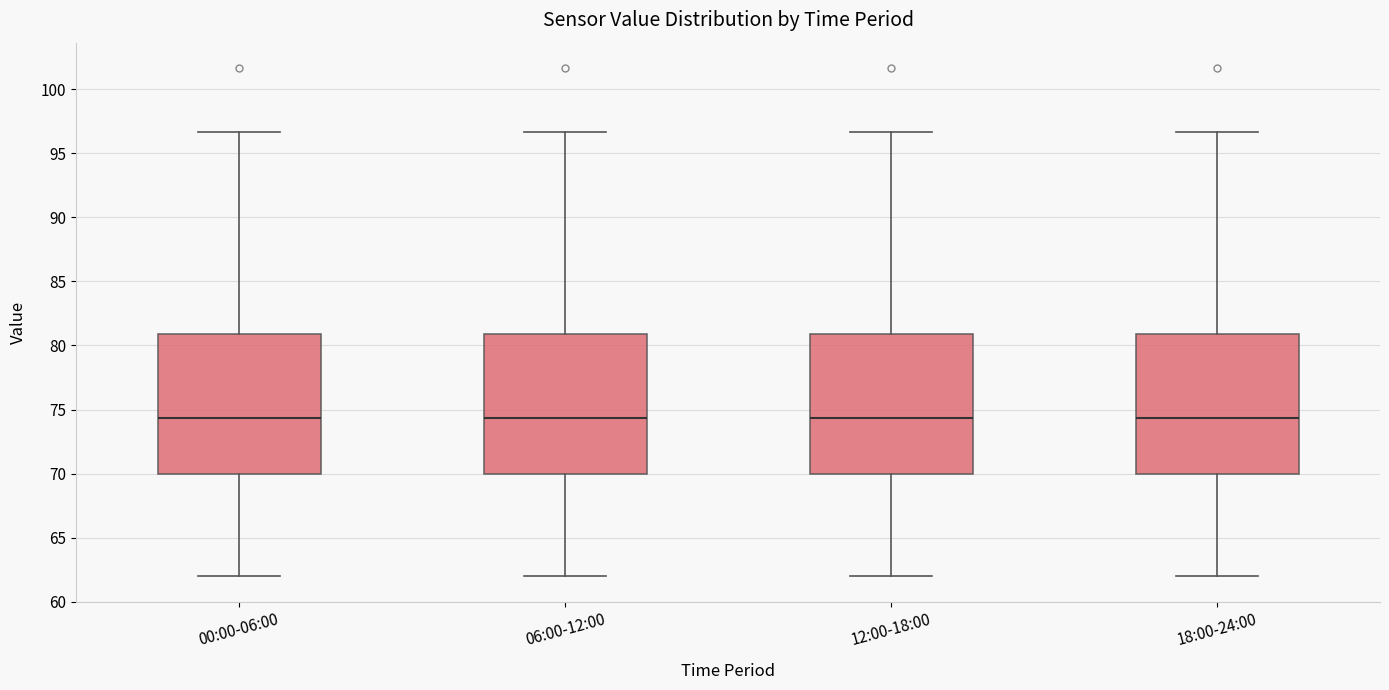

Reading left to right, transcribe this box plot: for each box, give where its median line is, the range the box spans, and where its two whiskers end, as read against the y-axis. The values are not printed on the chart, so give them approximately, as read against the axis.

00:00-06:00: median 74.5, box 70.0 to 81.0, whiskers 62.0 to 96.5
06:00-12:00: median 74.5, box 70.0 to 81.0, whiskers 62.0 to 96.5
12:00-18:00: median 74.5, box 70.0 to 81.0, whiskers 62.0 to 96.5
18:00-24:00: median 74.5, box 70.0 to 81.0, whiskers 62.0 to 96.5